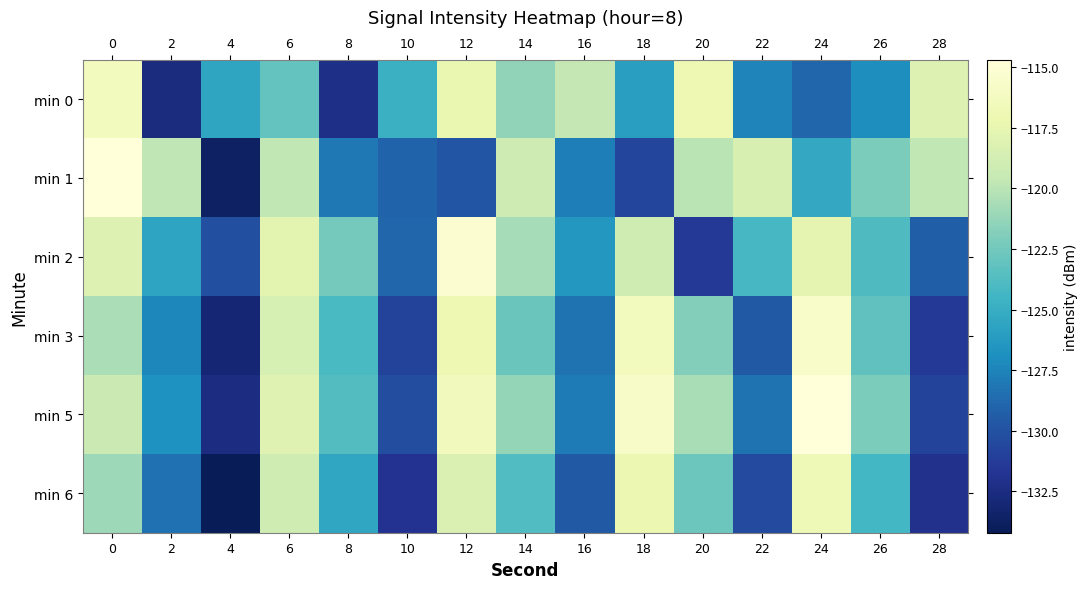

Count the number of data series in this chart.

6